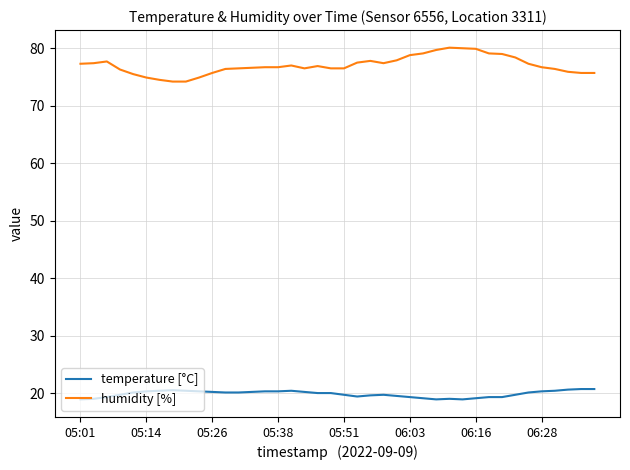

List the series in order of their peak value, lowest first.

temperature [°C], humidity [%]